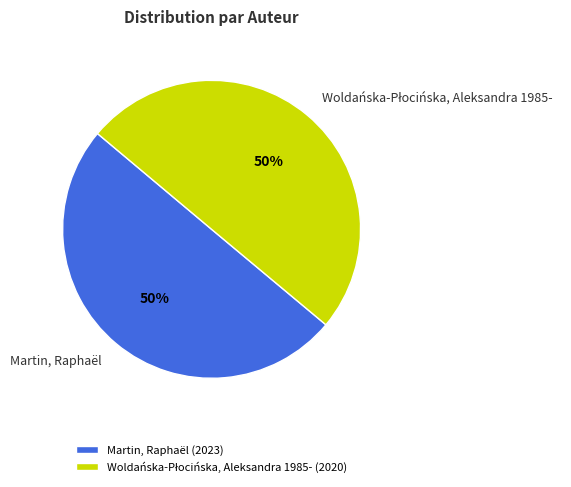

What percentage is the Martin, Raphaël slice, to the nearest percent?

50%